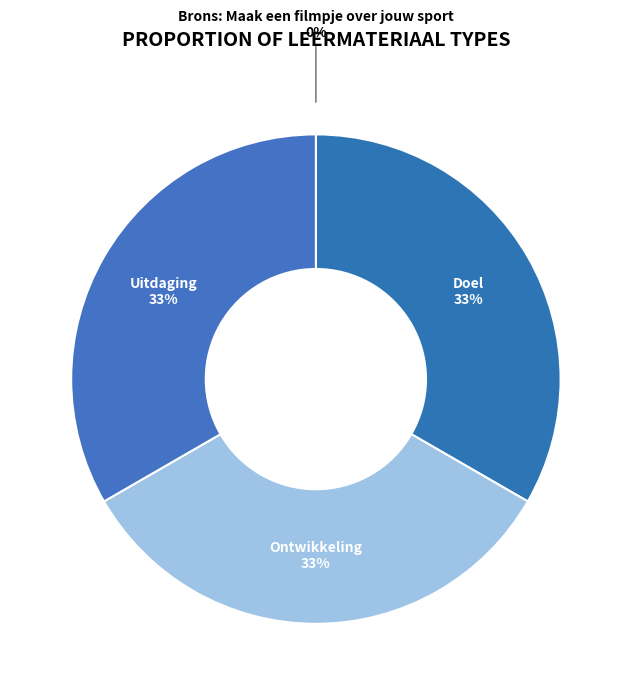

To the nearest percent, what portion does Ontwikkeling represent?

33%